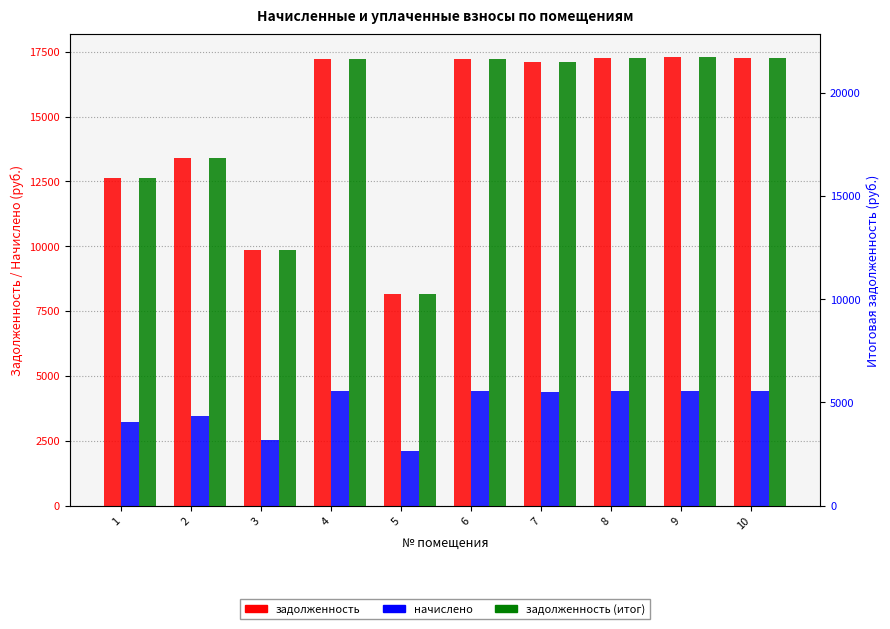

Is it true that начислено equals 2697.3 at 4?

False